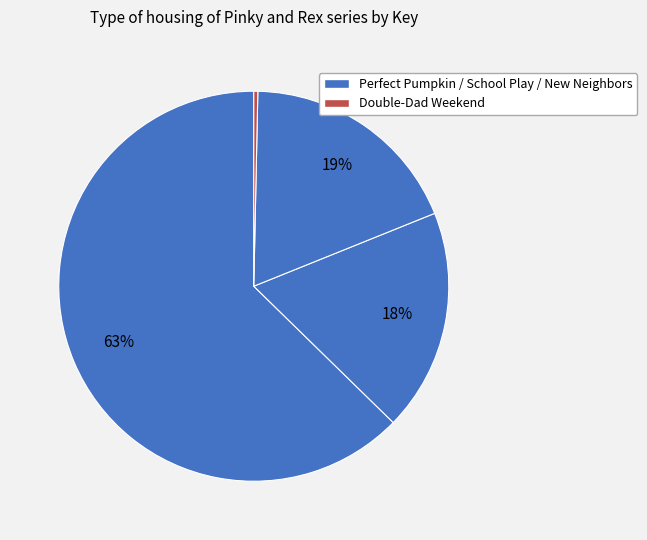

Which slice represents more than half of the pie?

Pinky and Rex and the Perfect Pumpkin